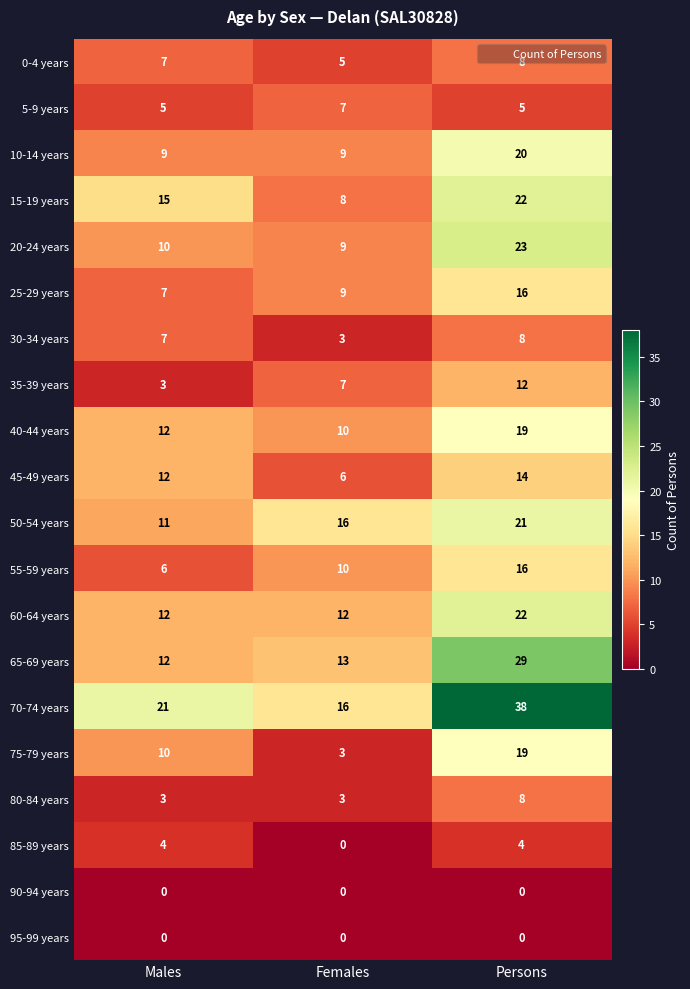

How many categories are shown in the chart?

3